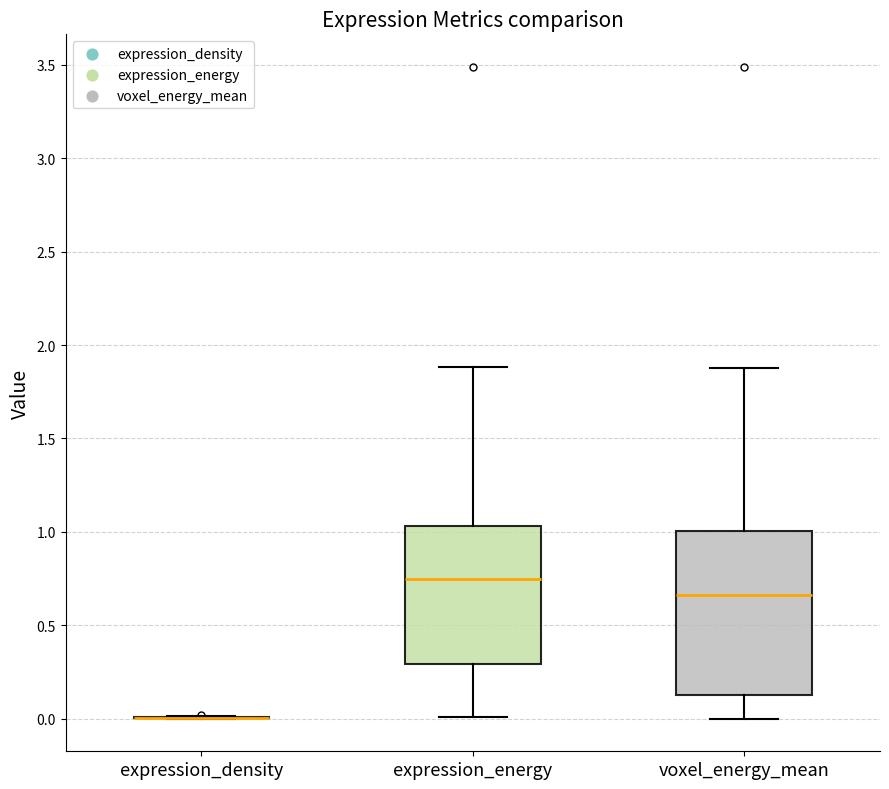

Comparing the boxes themselves (not the whiskers), which one is the tallest?

voxel_energy_mean